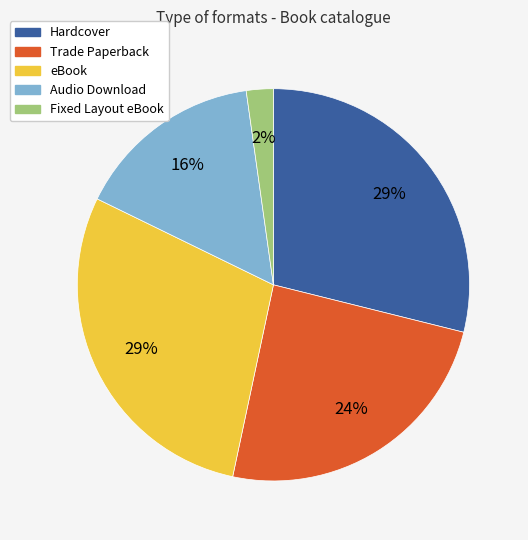

What is the smallest slice in the pie chart?

Fixed Layout eBook